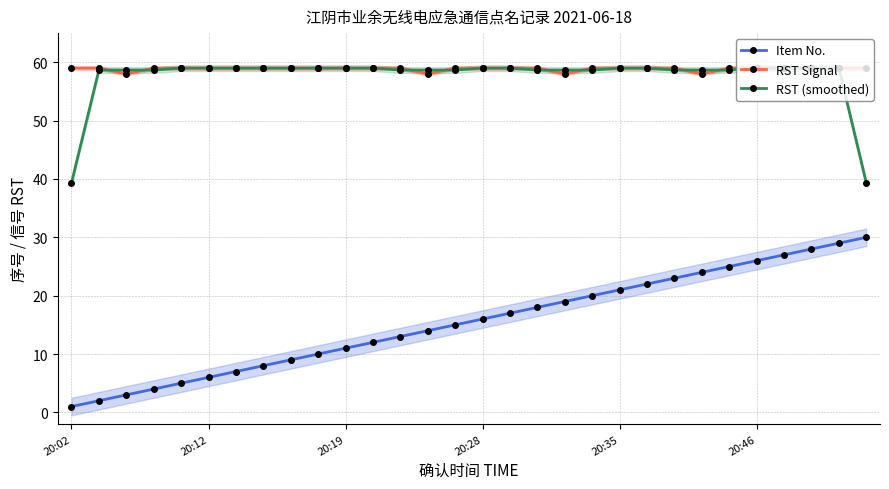

True or false: Item No. and RST Signal intersect in this chart.

False